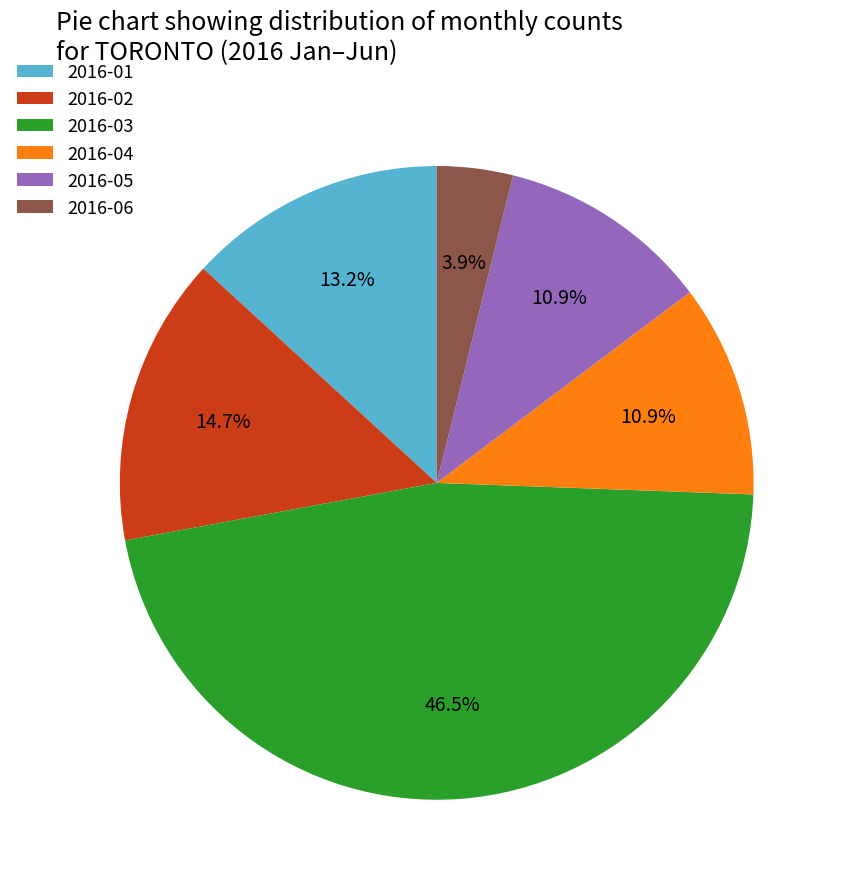

Which category has the smallest portion of the pie?

2016-06